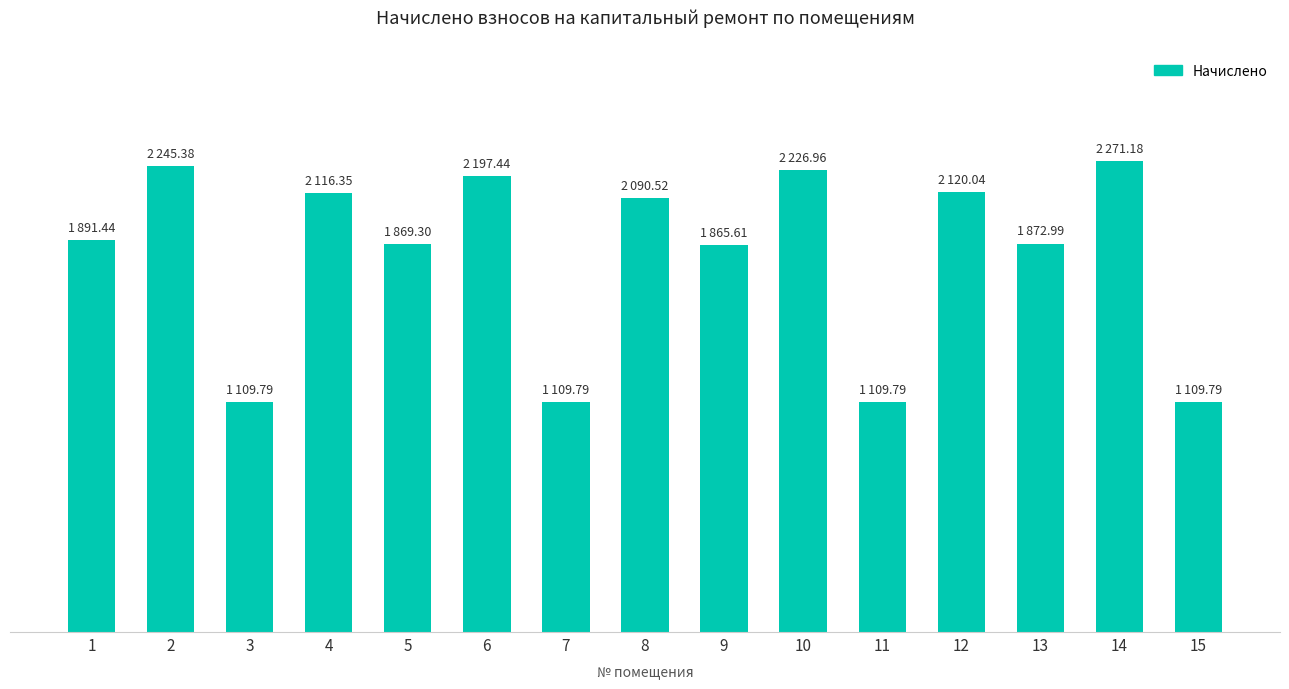

Does the chart contain any negative values?

No